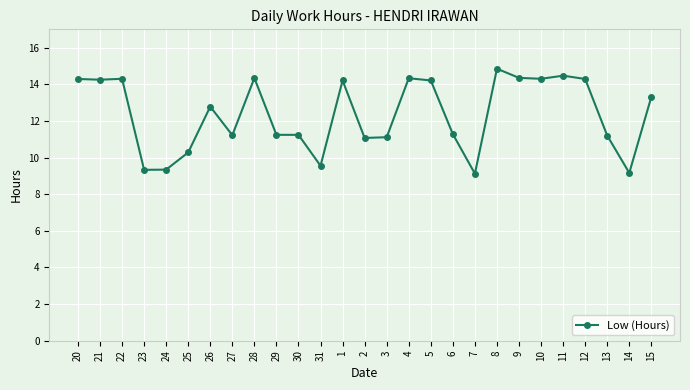

What is the ratio of the value at 7 to the value at 25?

0.9